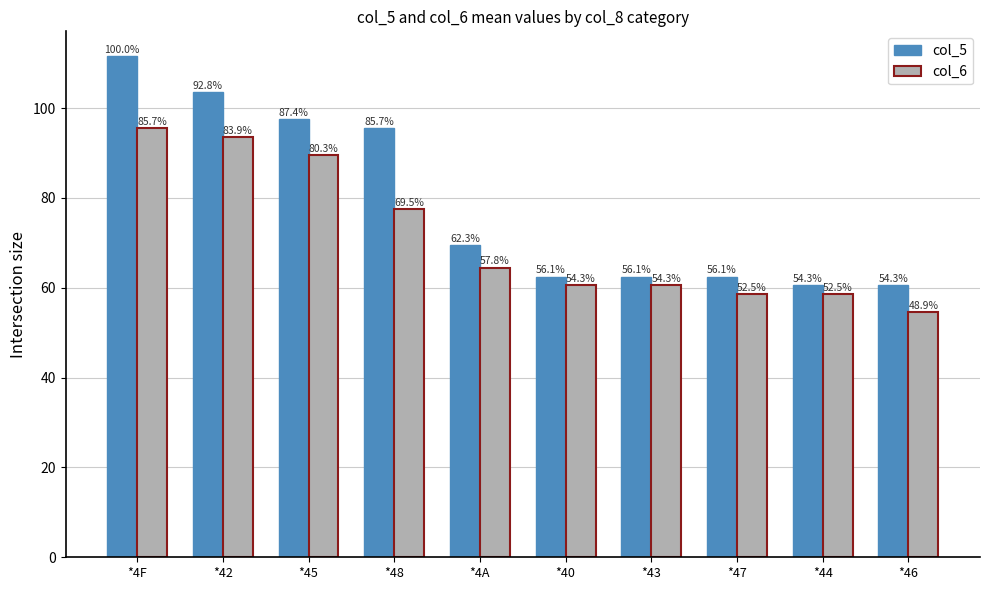

True or false: col_6 has a value of 32.2 at *40.

False